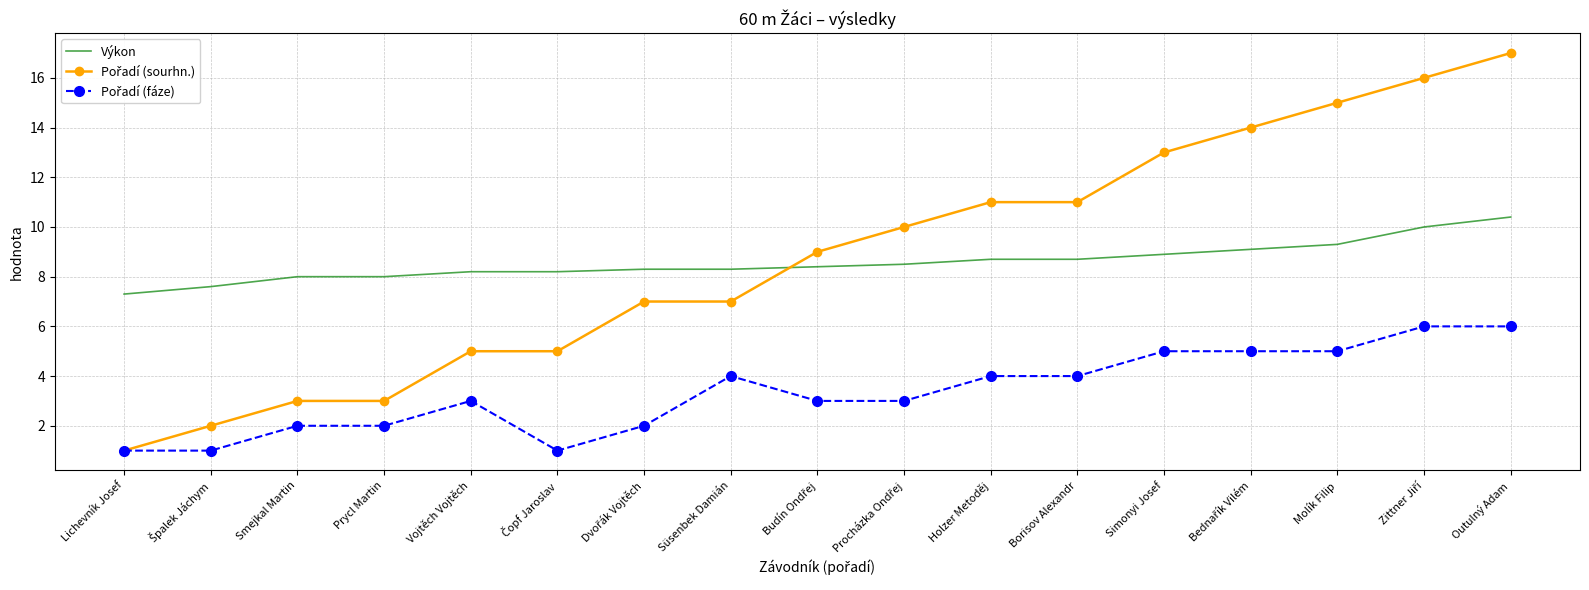

What value does the Výkon series have at Borisov Alexandr?

8.7